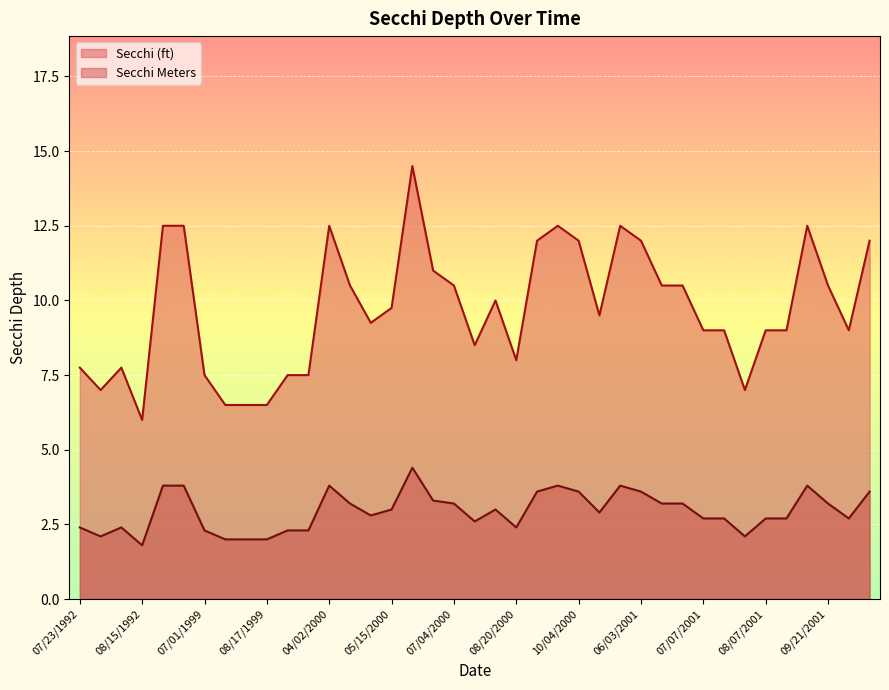

Which category has the lowest value in the Secchi (ft) series?

08/15/1992